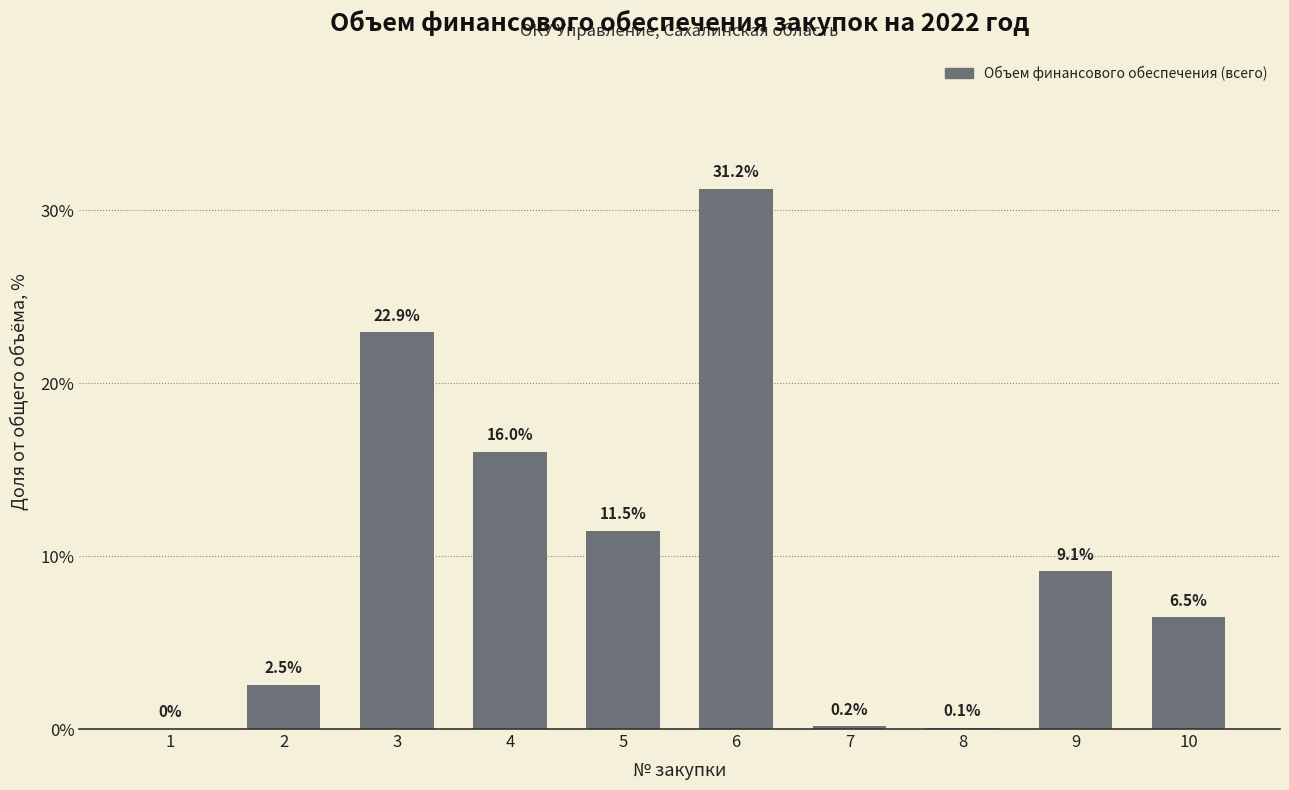

Is it true that the value at 2 is 2.5?

True